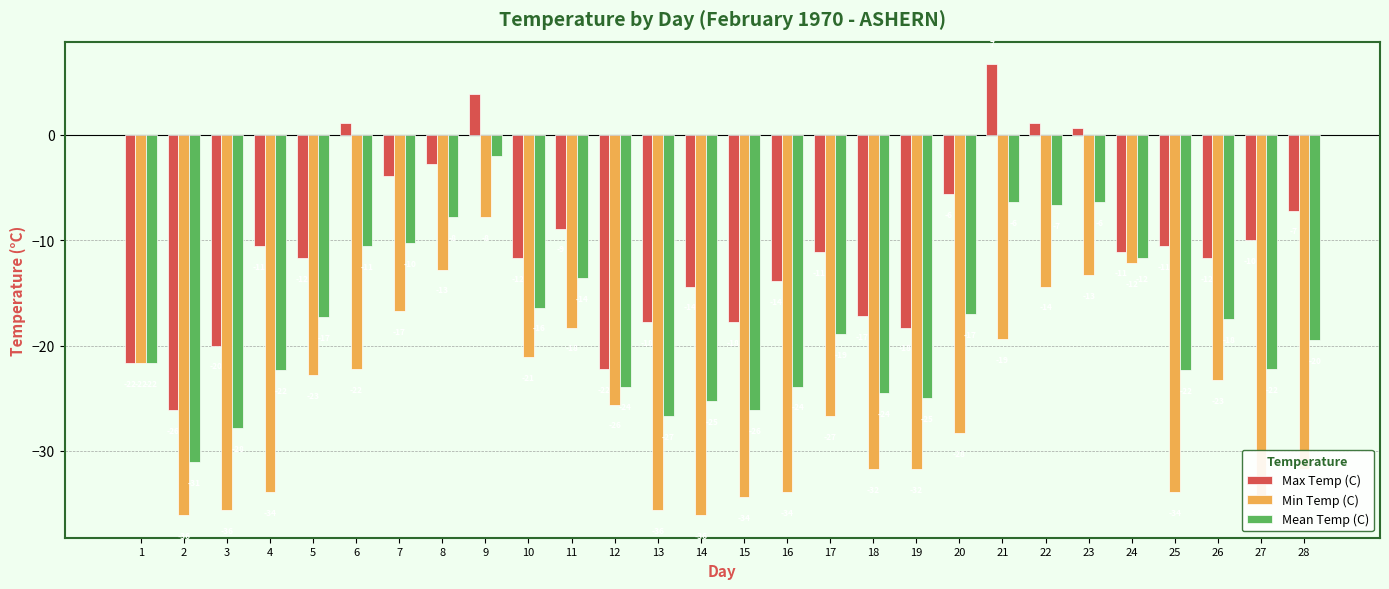

What are all the series names shown in the legend?

Max Temp (C), Min Temp (C), Mean Temp (C)